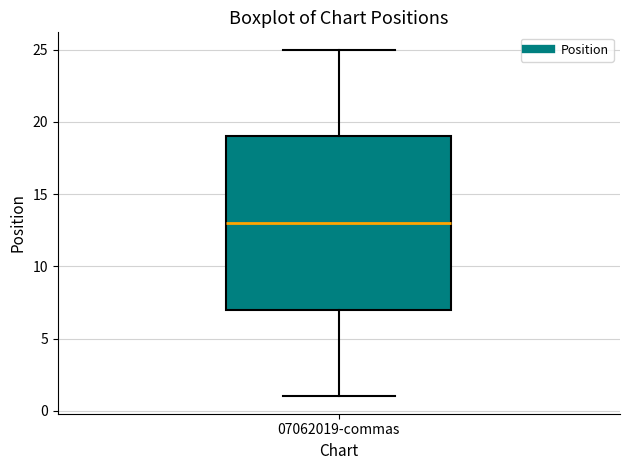

Where is the upper edge of the box for 07062019-commas on the y-axis? The values are not printed on the chart, so give them approximately, as read against the axis.

19